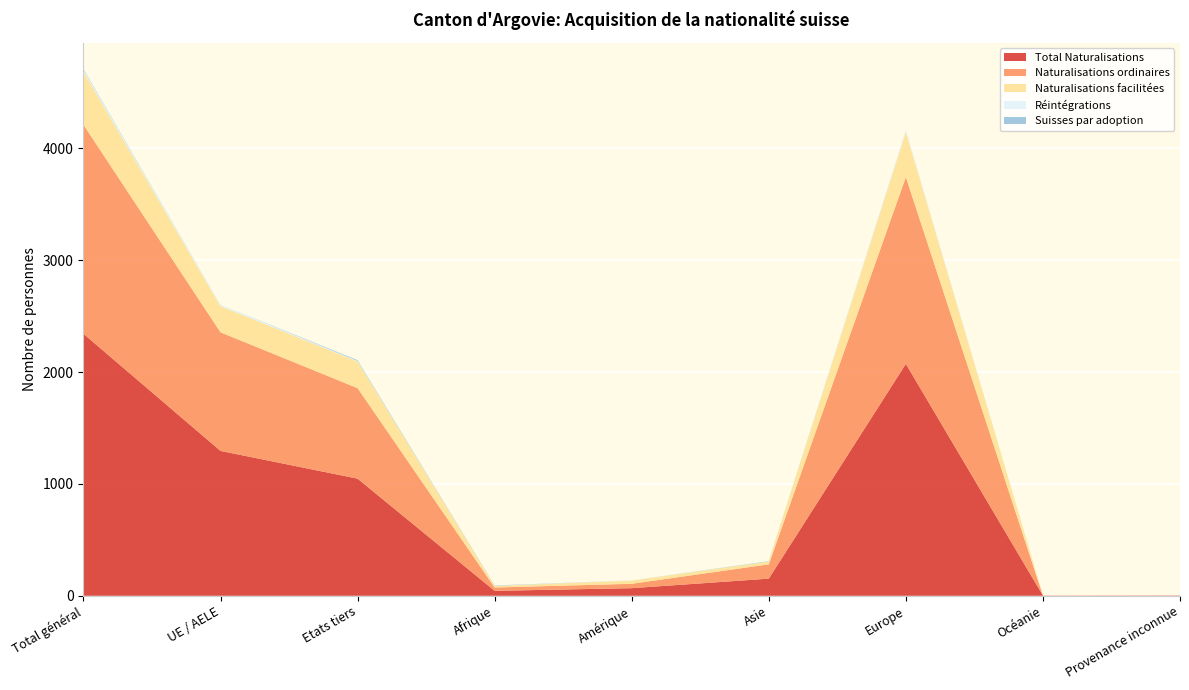

Reading left to right, extract all data points from this chart.

Total Naturalisations: 2342	1295	1047	44	68	153	2073	2	2
Naturalisations ordinaires: 1869	1060	809	30	39	128	1670	0	2
Naturalisations facilitées: 473	235	238	14	29	25	403	2	0
Réintégrations: 17	12	5	1	2	0	14	0	0
Suisses par adoption: 7	0	7	3	0	3	1	0	0